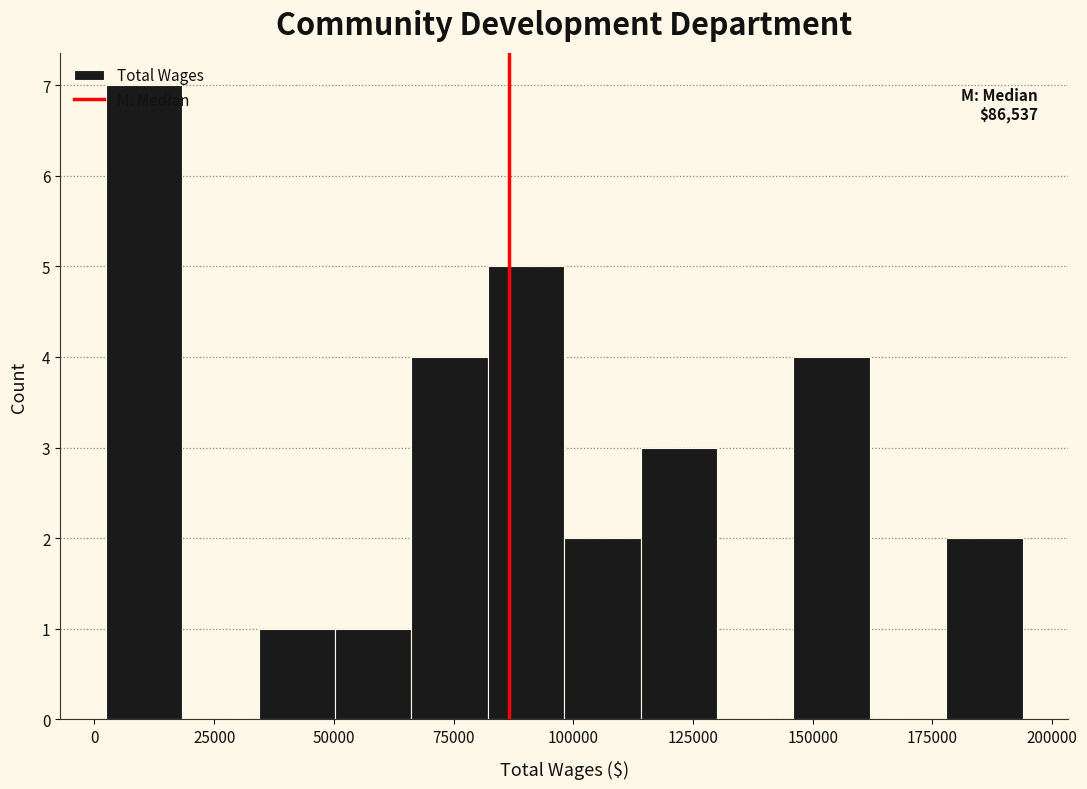

Around what value on the x-axis is the tallest bar? Give the approximate position of its centre, as read against the axis.

10000